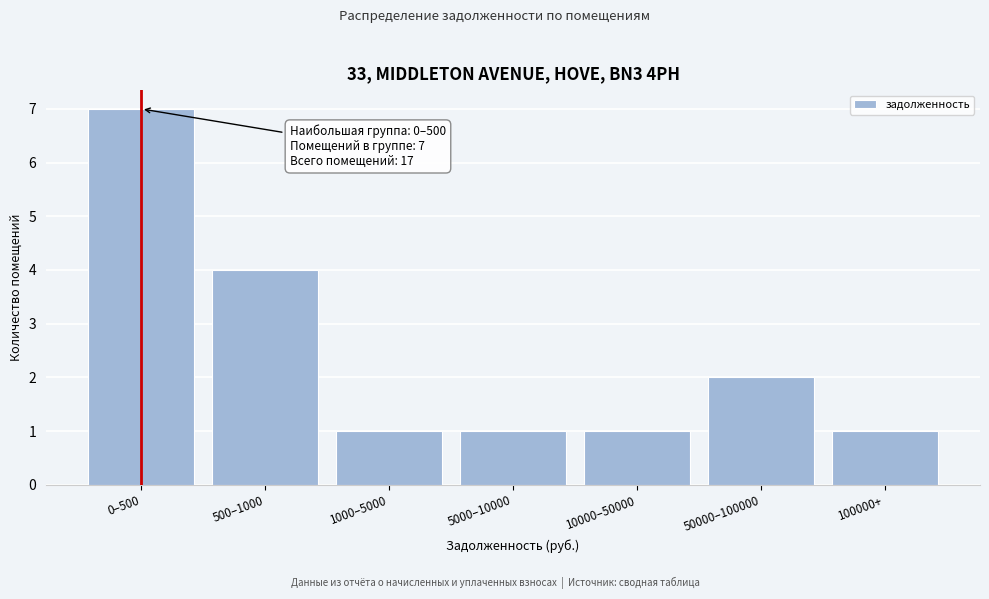

Reading left to right, extract all data points from this chart.

0–500=7	500–1000=4	1000–5000=1	5000–10000=1	10000–50000=1	50000–100000=2	100000+=1